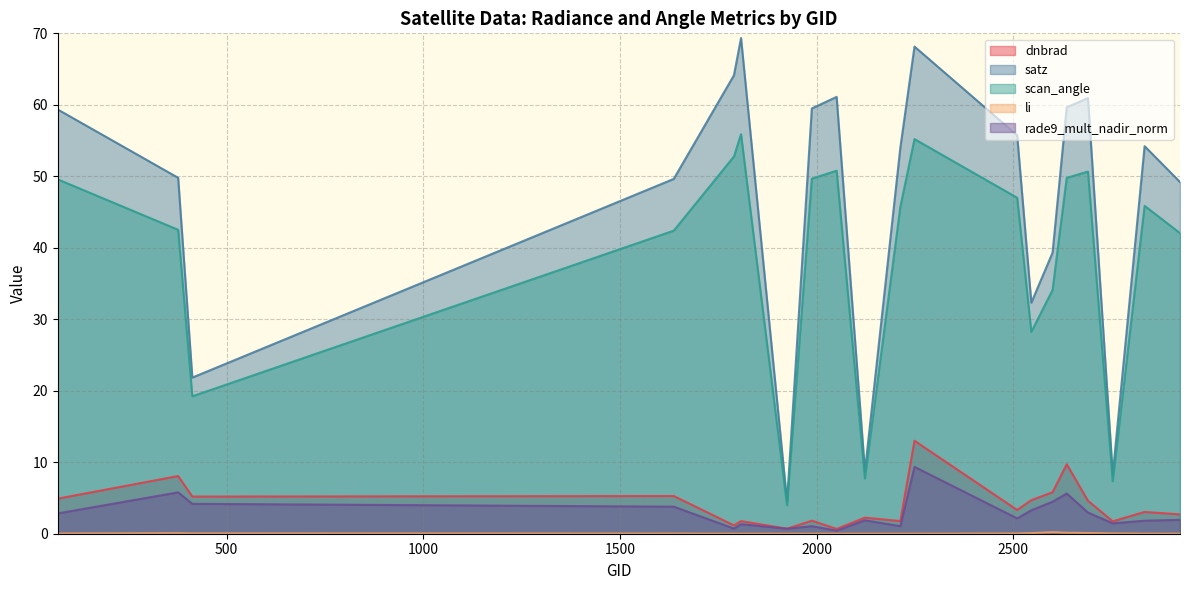

Between 2600 and 1790, which is larger?

2600